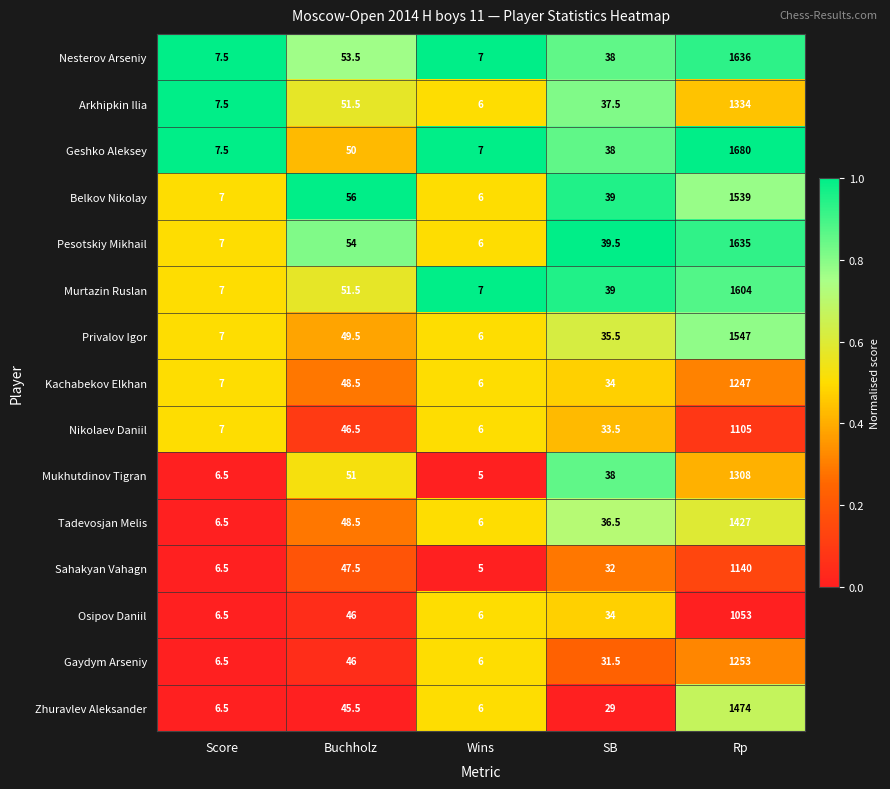

At which label does Belkov Nikolay reach its minimum?

Wins